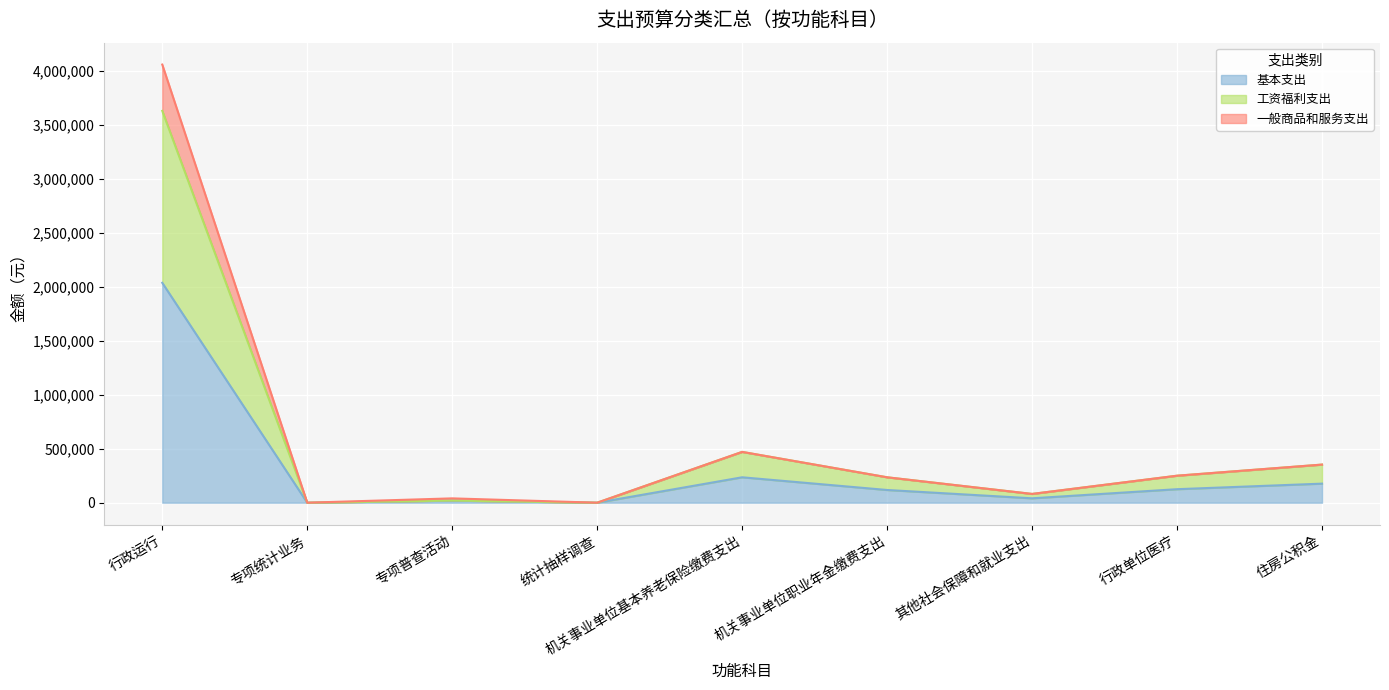

Where is the first local maximum for 工资福利支出?

专项普查活动